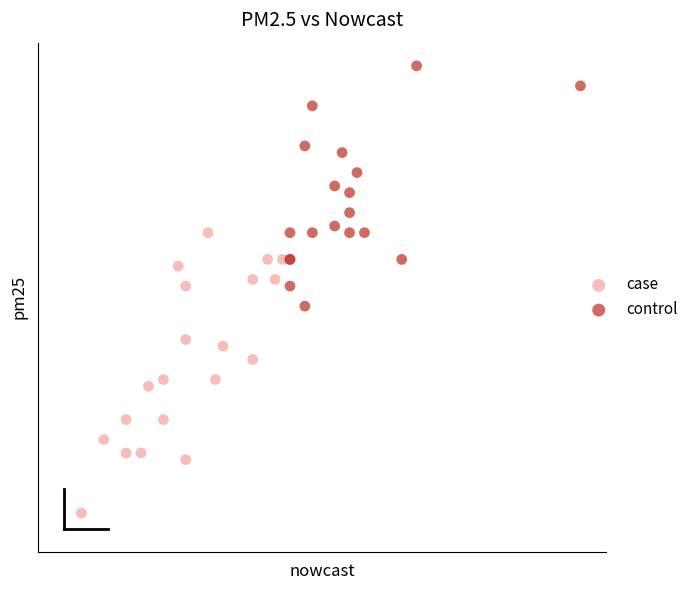

What are all the series names shown in the legend?

case, control